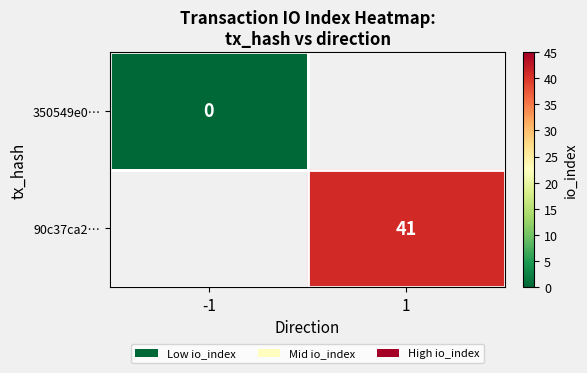

Which label corresponds to the largest value in the chart?

1